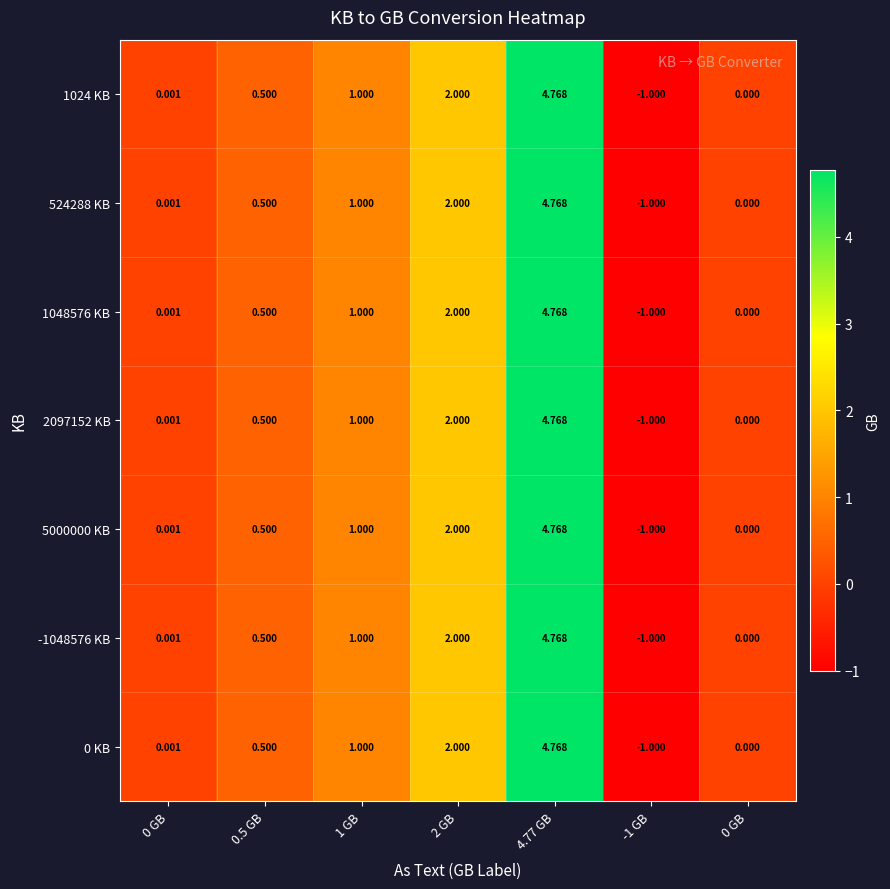

Which has a higher value, 2 GB or 0 GB?

2 GB